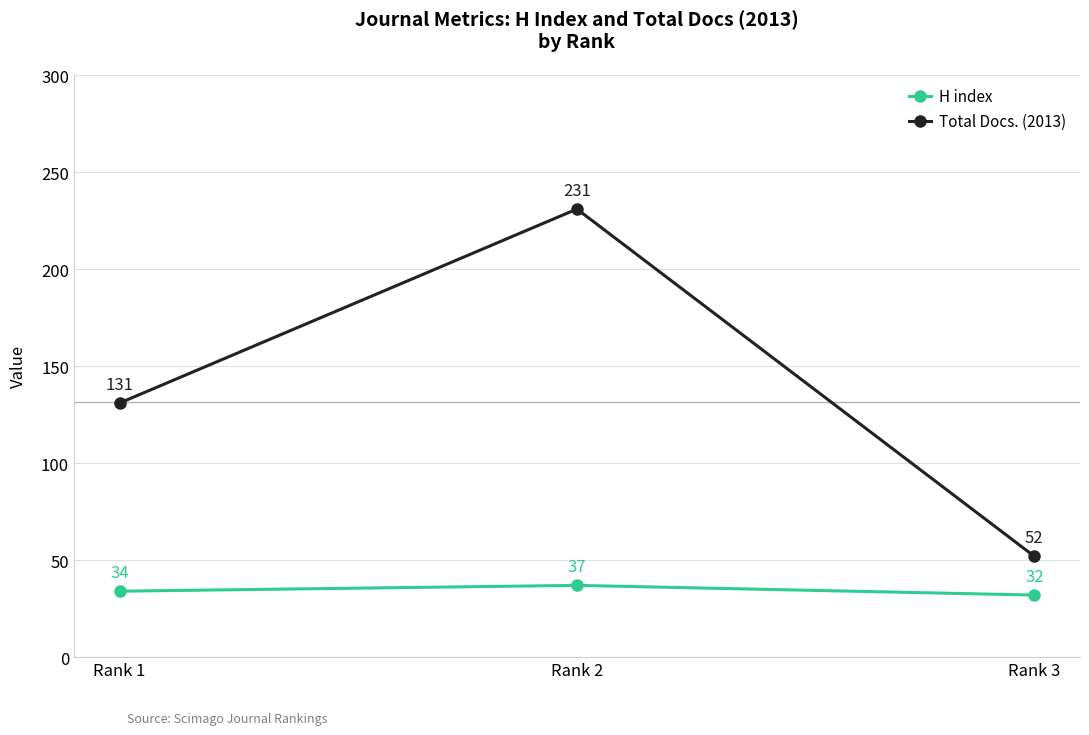

What is the spread (max minus min) of values at Rank 3?

20